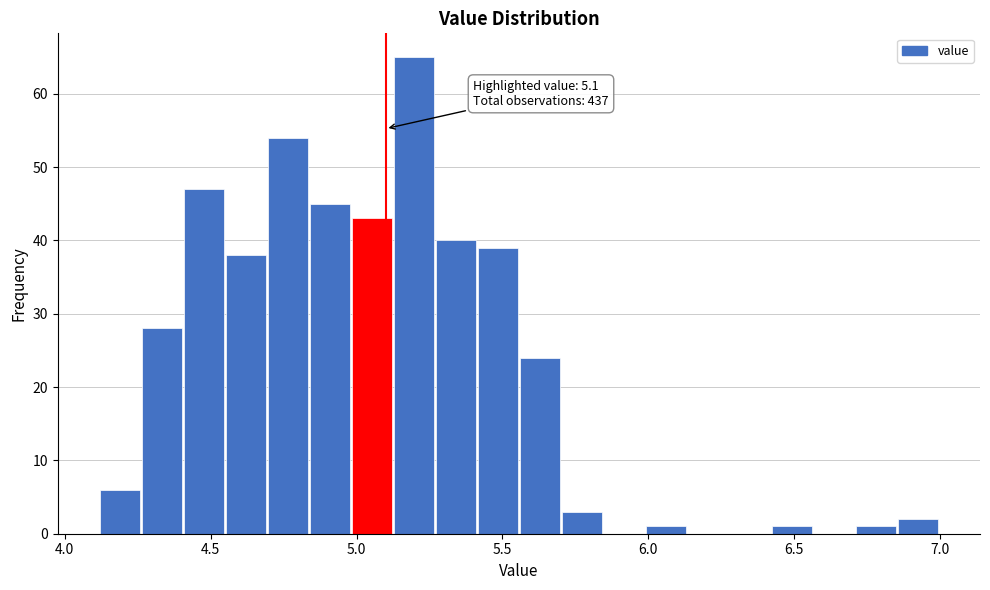

Read against the x-axis, roughly where is the centre of the tallest bar?

5.20